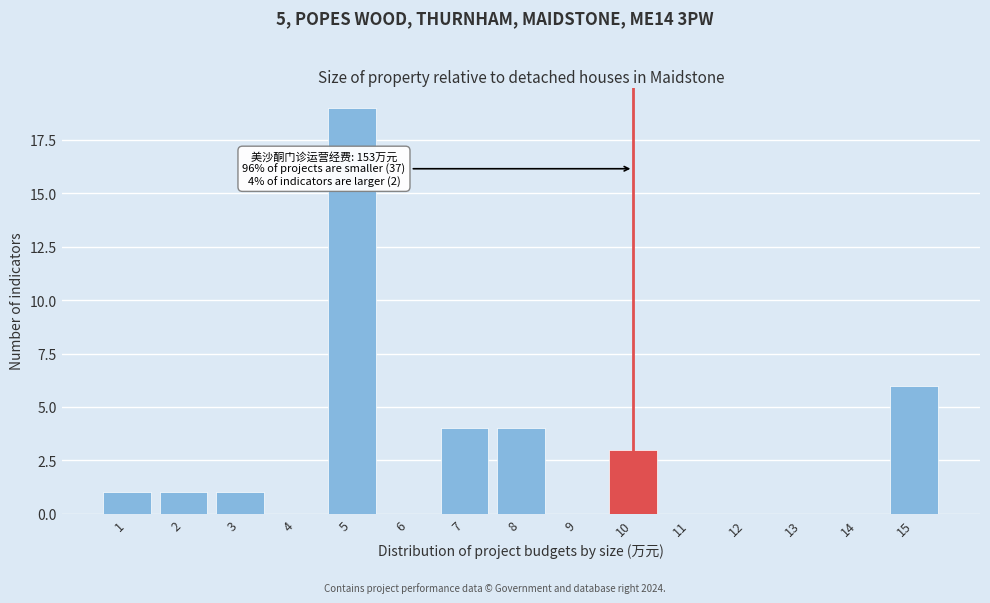

Reading left to right, transcribe all the data shown in this chart.

1=1	2=1	3=1	4=0	5=19	6=0	7=4	8=4	9=0	10=3	11=0	12=0	13=0	14=0	15=6